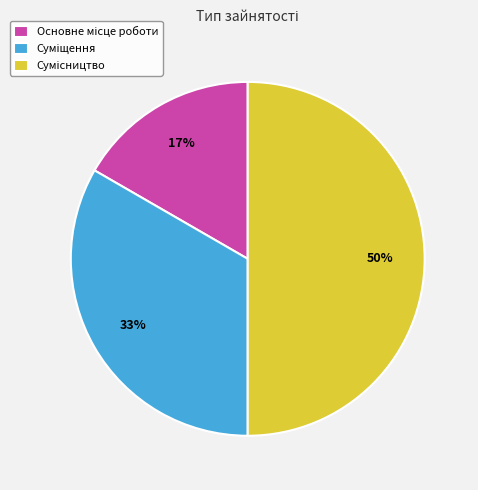

To the nearest percent, what is the difference between the largest and smallest slice percentages?

33%